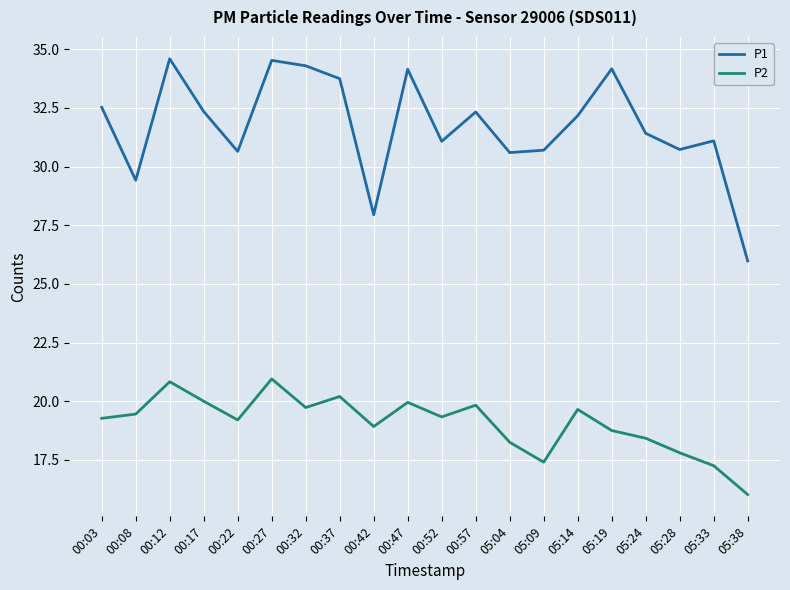

Where is the first local maximum for P1?

00:12